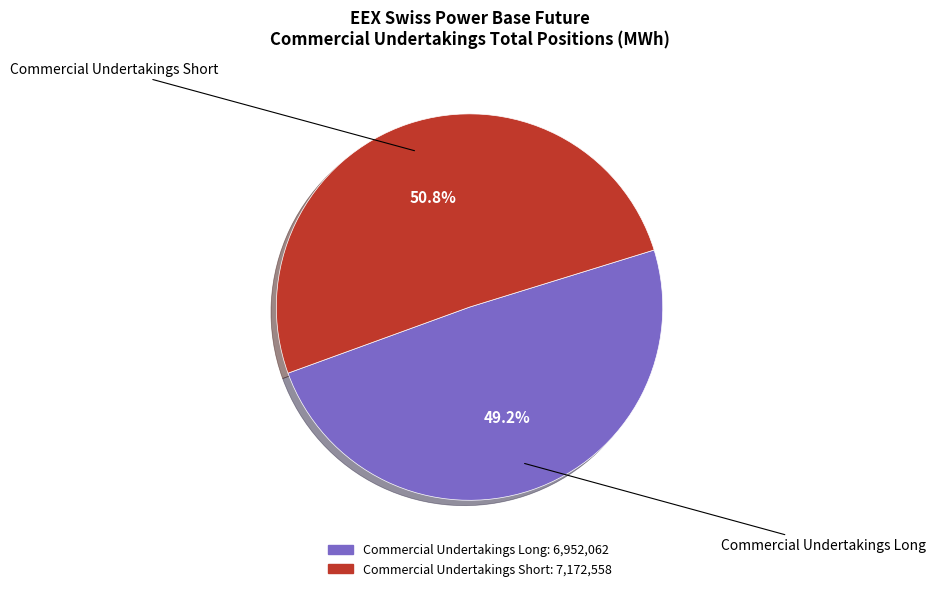

Does Commercial Undertakings Long represent more than half of the total?

No